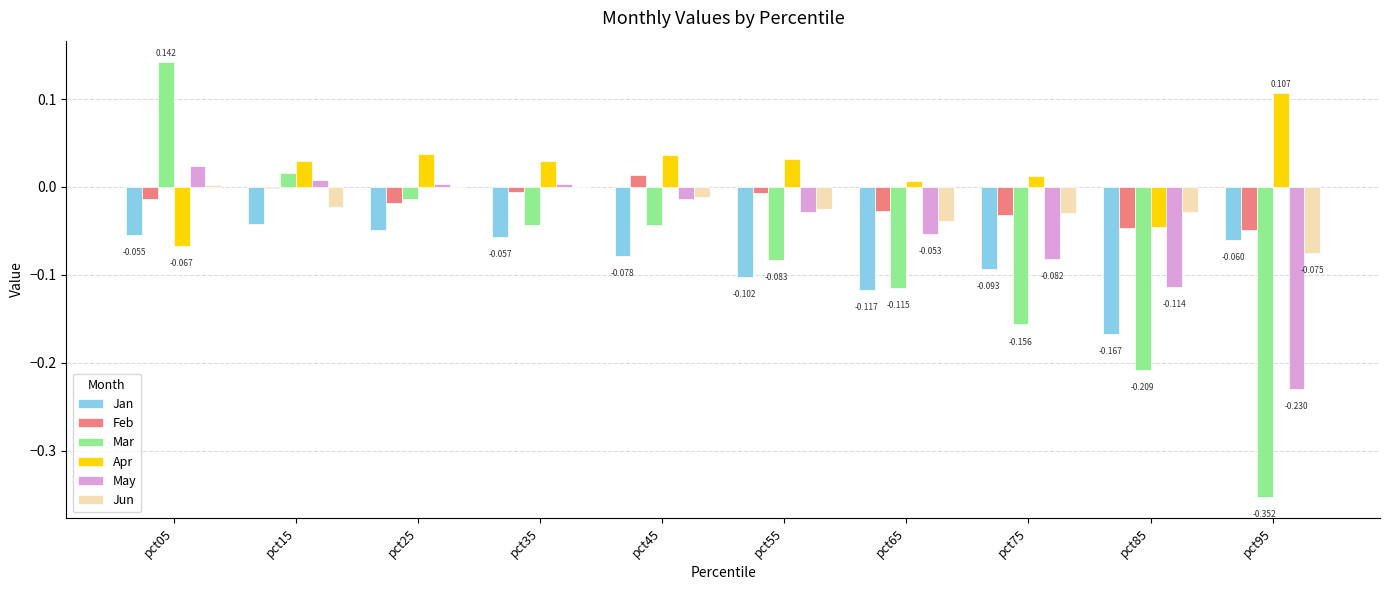

List the labels in order of Feb value, largest first.

pct45, pct15, pct35, pct55, pct05, pct25, pct65, pct75, pct85, pct95